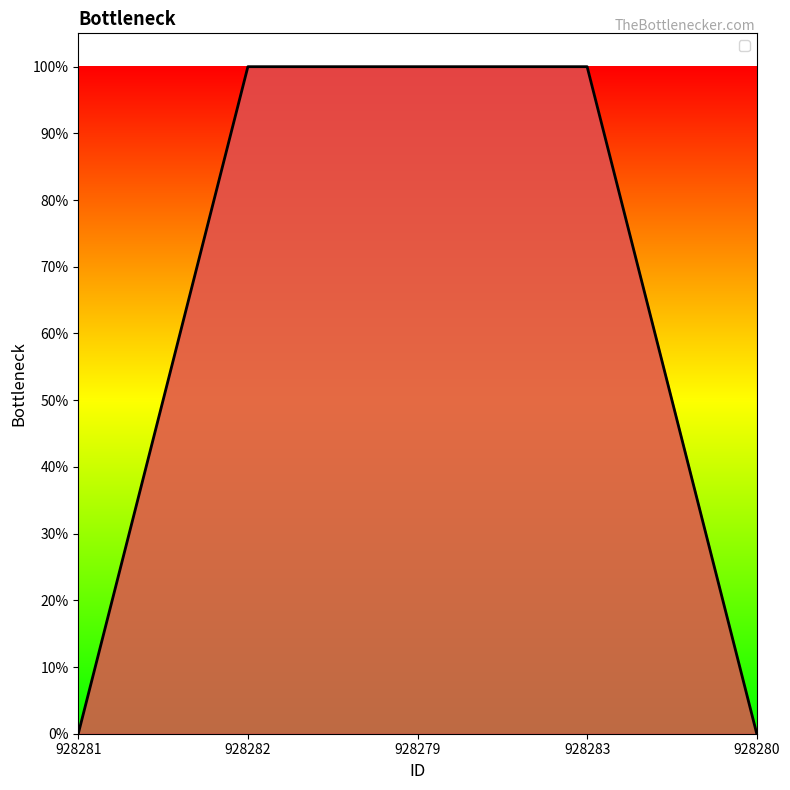

Does the chart have visible grid lines?

No